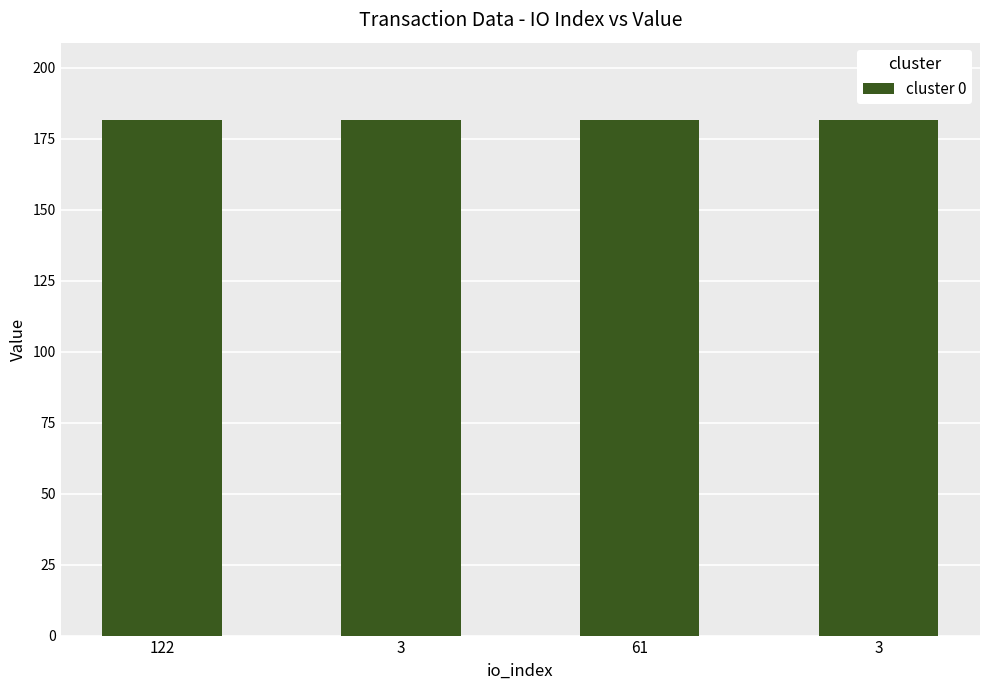

Which has a higher value, 3 or 122?

3